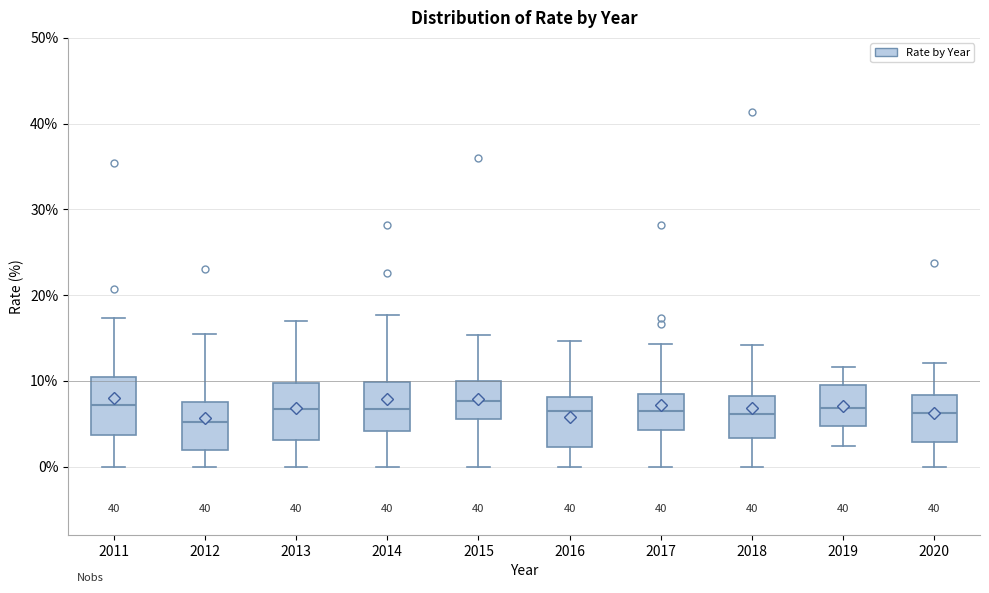

Reading left to right, read every box against the y-axis: the position of its median line, the range the box covers, and the ends of its whiskers. The values are not printed on the chart, so give them approximately, as read against the axis.

2011: median 7, box 4 to 10, whiskers 0 to 17
2012: median 5, box 2 to 8, whiskers 0 to 16
2013: median 7, box 3 to 10, whiskers 0 to 17
2014: median 7, box 4 to 10, whiskers 0 to 18
2015: median 8, box 6 to 10, whiskers 0 to 15
2016: median 6, box 2 to 8, whiskers 0 to 15
2017: median 6, box 4 to 8, whiskers 0 to 14
2018: median 6, box 3 to 8, whiskers 0 to 14
2019: median 7, box 5 to 10, whiskers 2 to 12
2020: median 6, box 3 to 8, whiskers 0 to 12